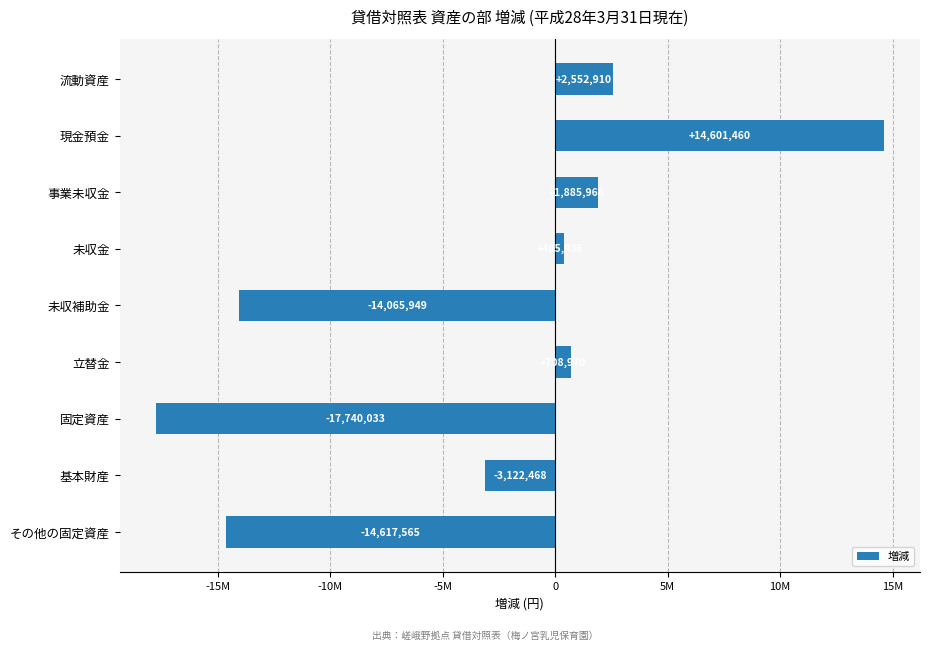

Does the chart contain any negative values?

Yes